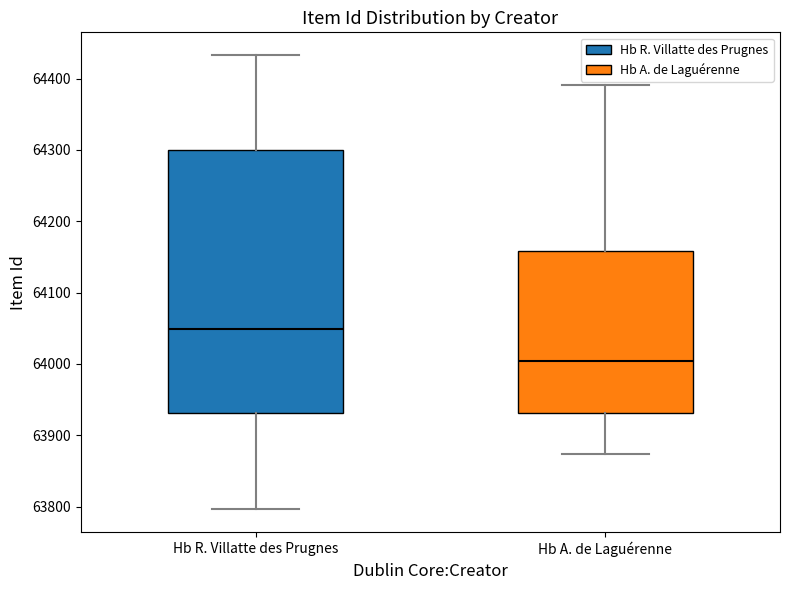

Which box has the lowest median line?

Hb A. de Laguérenne